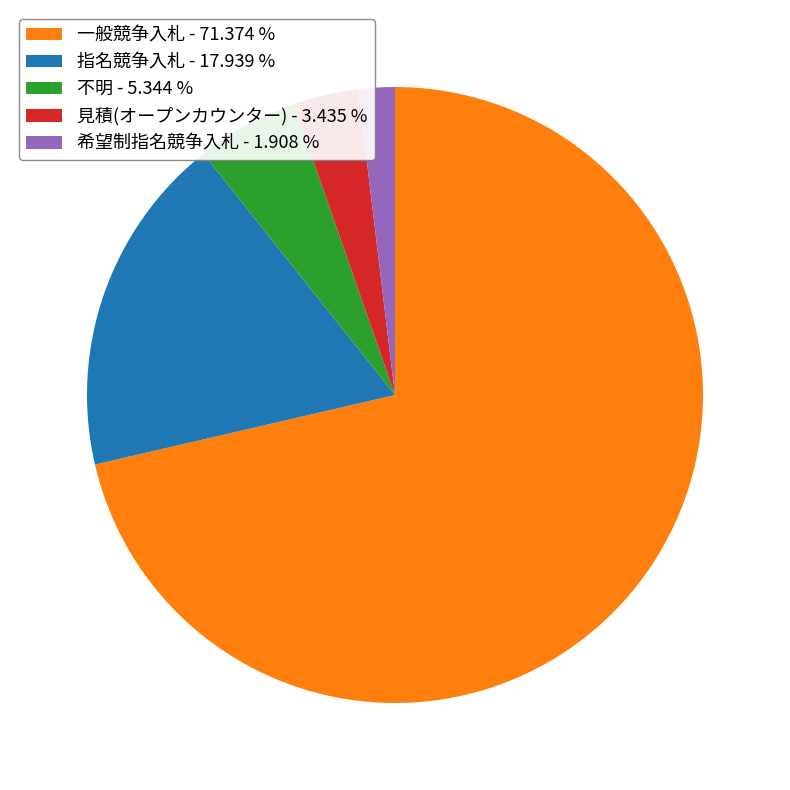

Between 指名競争入札 - 17.939 % and 希望制指名競争入札 - 1.908 %, which is larger?

指名競争入札 - 17.939 %